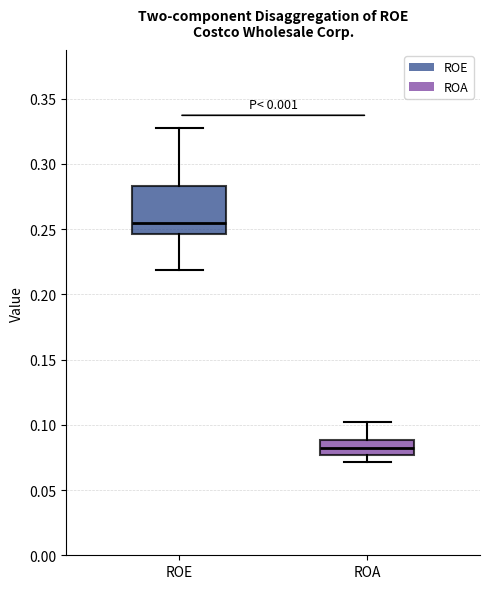

Reading left to right, transcribe this box plot: for each box, give where its median line is, the range the box spans, and where its two whiskers end, as read against the y-axis. The values are not printed on the chart, so give them approximately, as read against the axis.

ROE: median 0.255, box 0.245 to 0.285, whiskers 0.220 to 0.325
ROA: median 0.080, box 0.075 to 0.090, whiskers 0.070 to 0.100